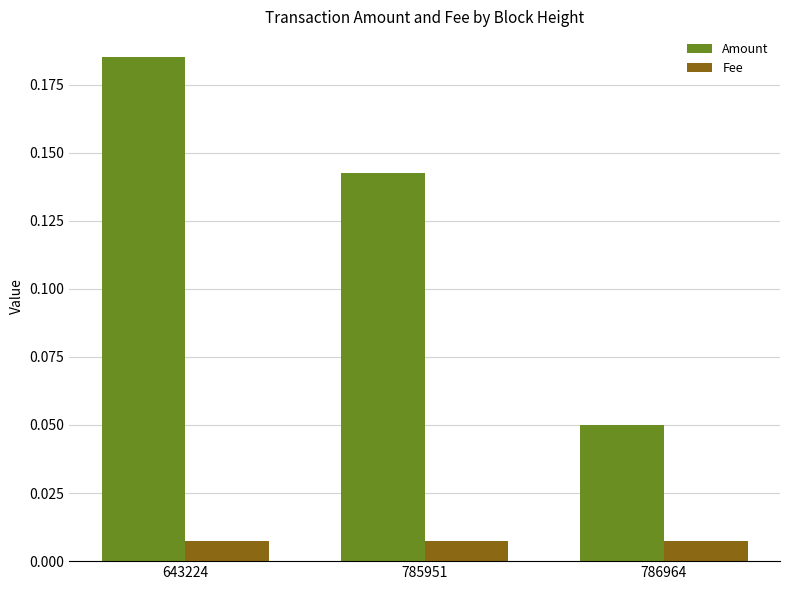

The value of Amount at 785951 is 0.2. True or false?

False